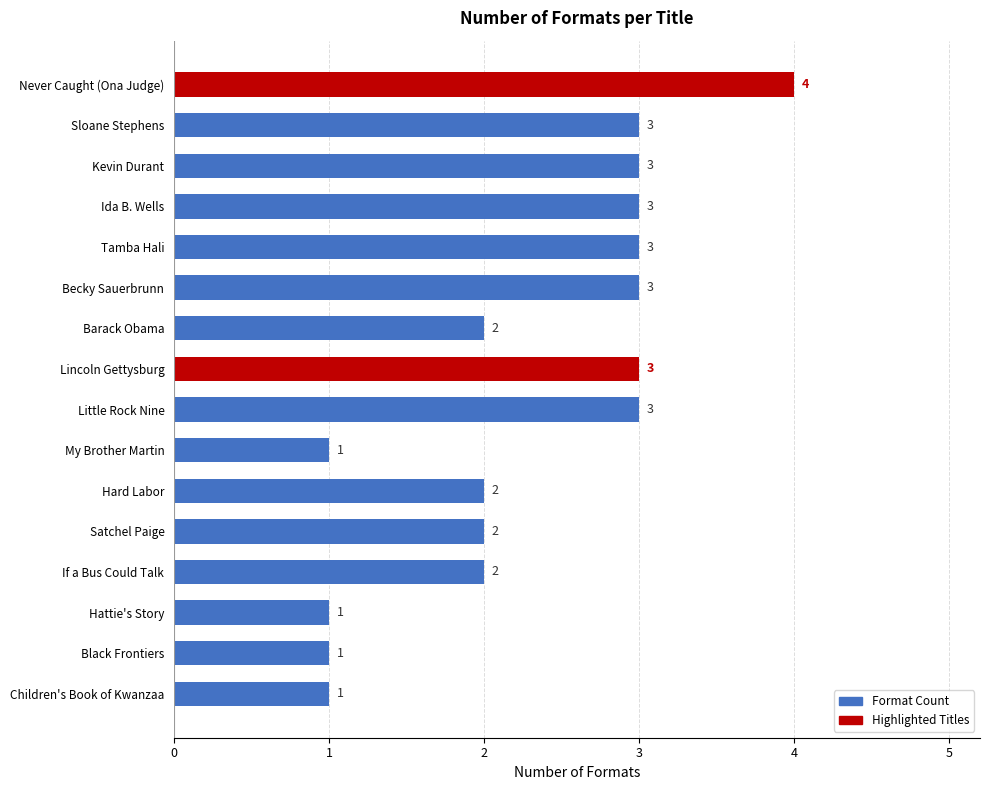

Reading top to bottom, transcribe all the data shown in this chart.

Never Caught (Ona Judge)=4	Sloane Stephens=3	Kevin Durant=3	Ida B. Wells=3	Tamba Hali=3	Becky Sauerbrunn=3	Barack Obama=2	Lincoln Gettysburg=3	Little Rock Nine=3	My Brother Martin=1	Hard Labor=2	Satchel Paige=2	If a Bus Could Talk=2	Hattie's Story=1	Black Frontiers=1	Children's Book of Kwanzaa=1